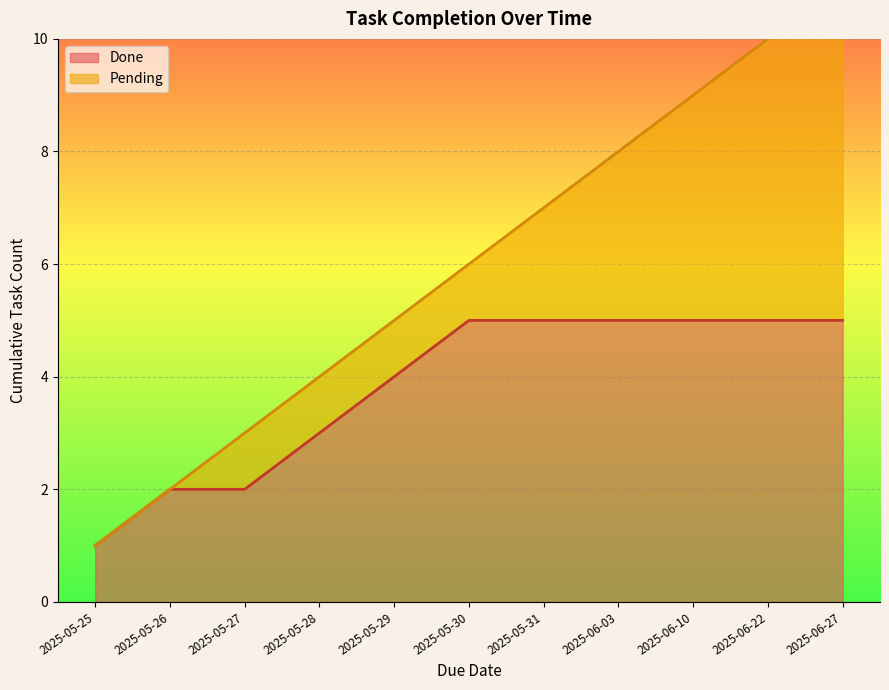

True or false: the data shows 11 at 2025-06-27.

True